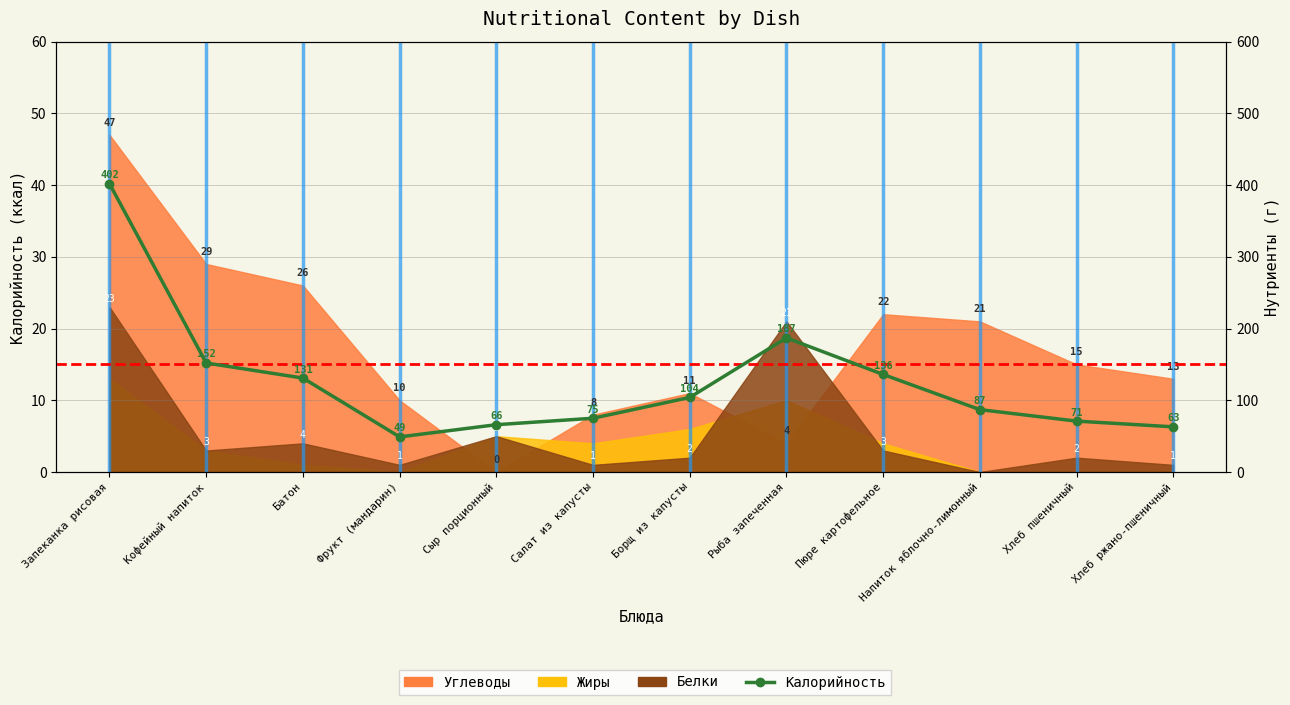

What is the change in value from Запеканка рисовая to Пюре картофельное?

-266